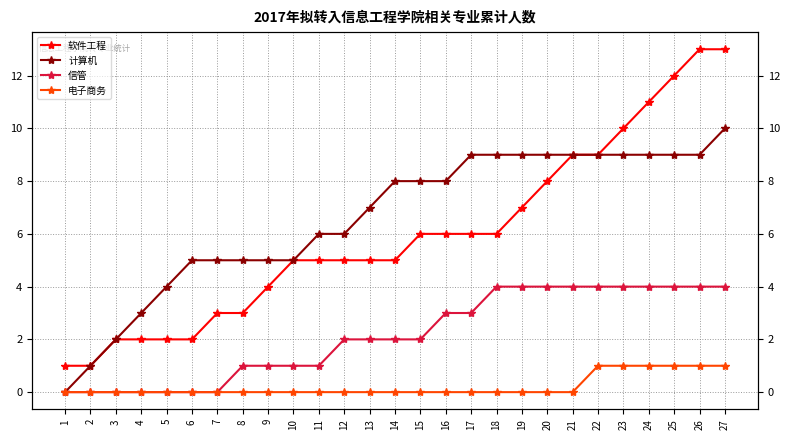

True or false: 信管 and 软件工程 cross at least once.

False